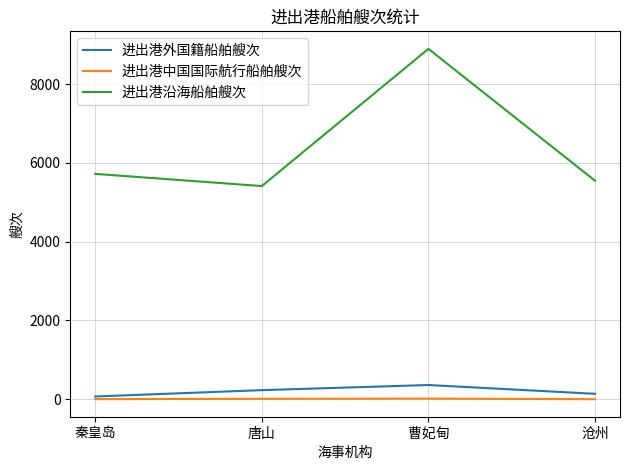

True or false: 进出港沿海船舶艘次 and 进出港外国籍船舶艘次 intersect in this chart.

False